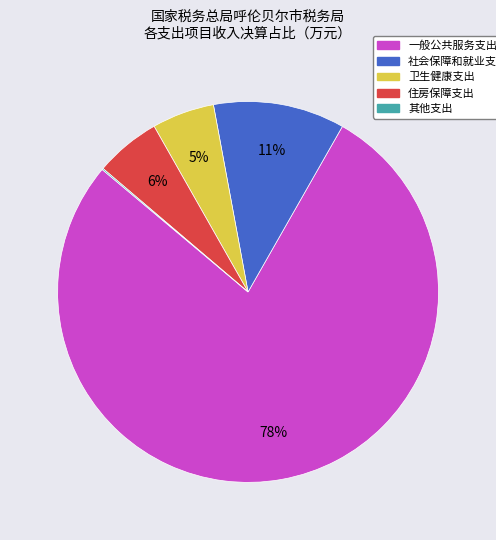

What percentage is the 住房保障支出 slice, to the nearest percent?

6%